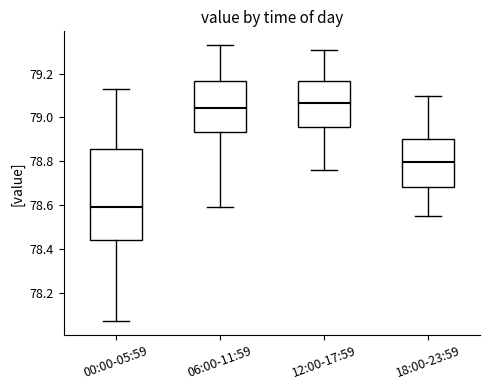

Which box is the tallest, from its lower edge to its upper edge?

00:00-05:59